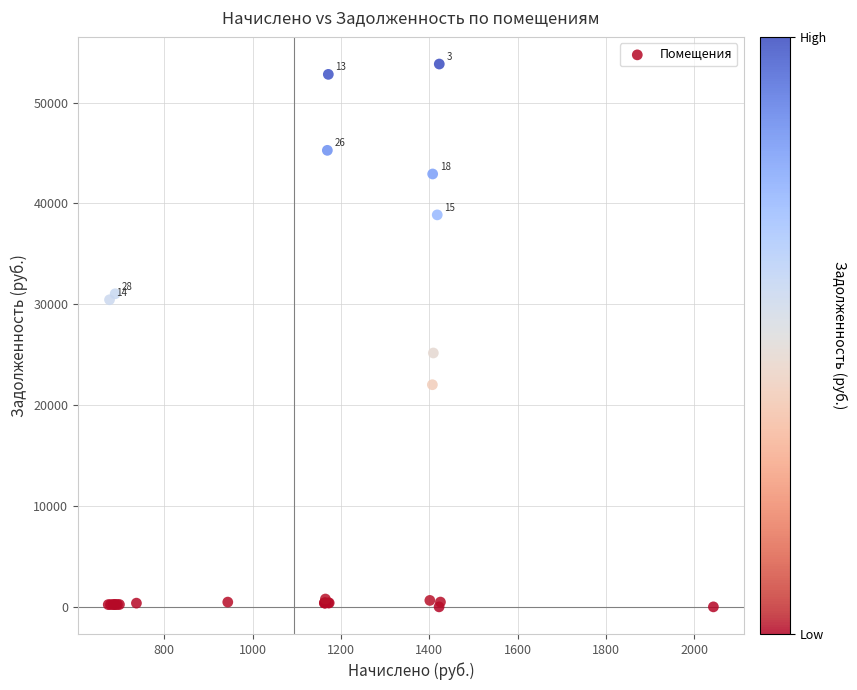

What Y value in the scatter plot is closest to 26913?

25174.6